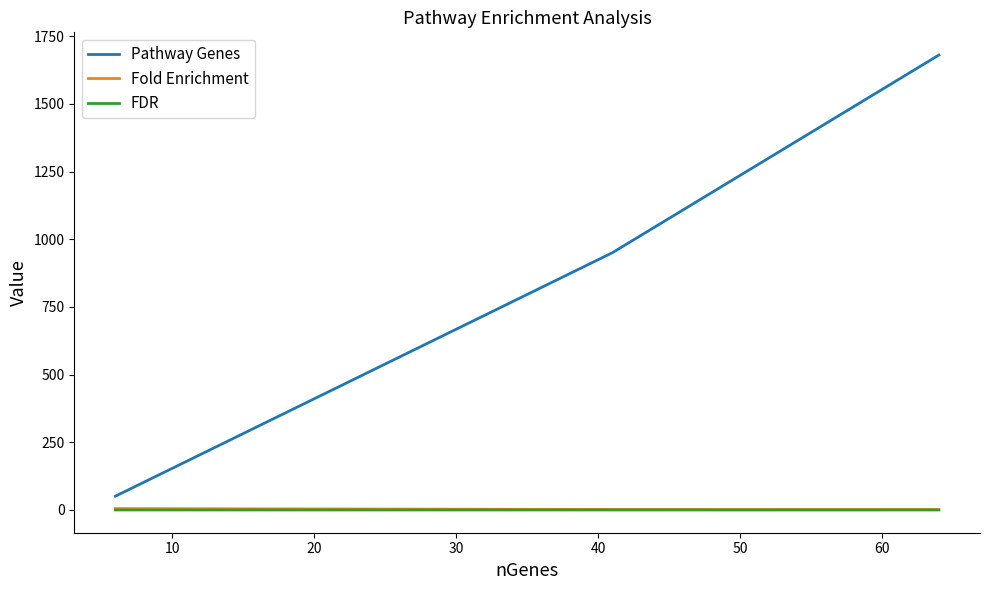

How many distinct data groups are displayed?

3